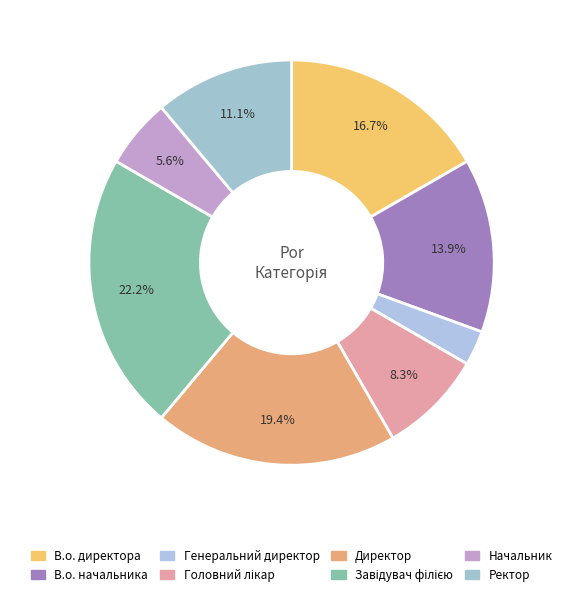

How many segments does this pie chart have?

8